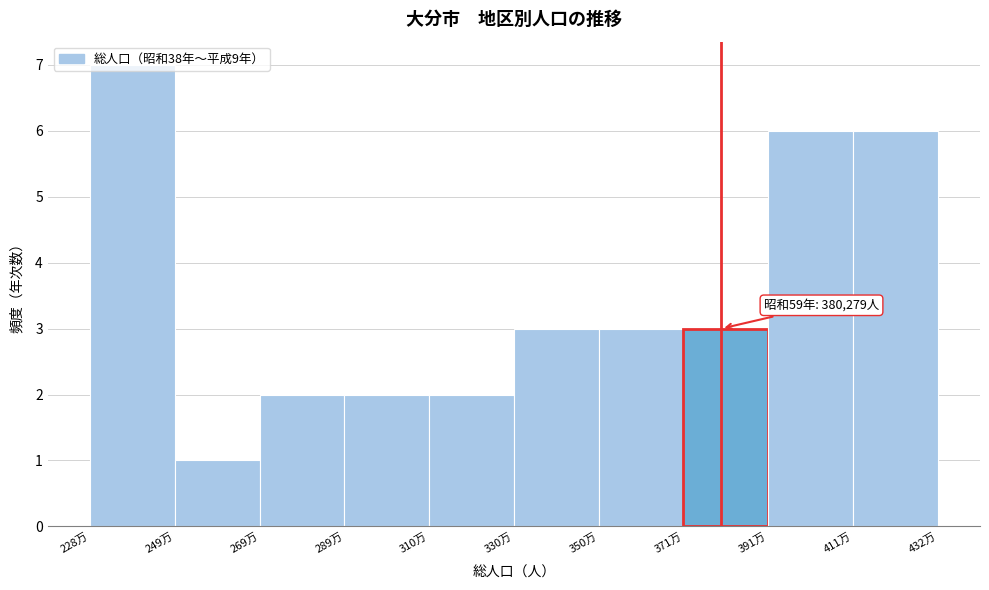

Between 228万 and 411万, which is larger?

228万